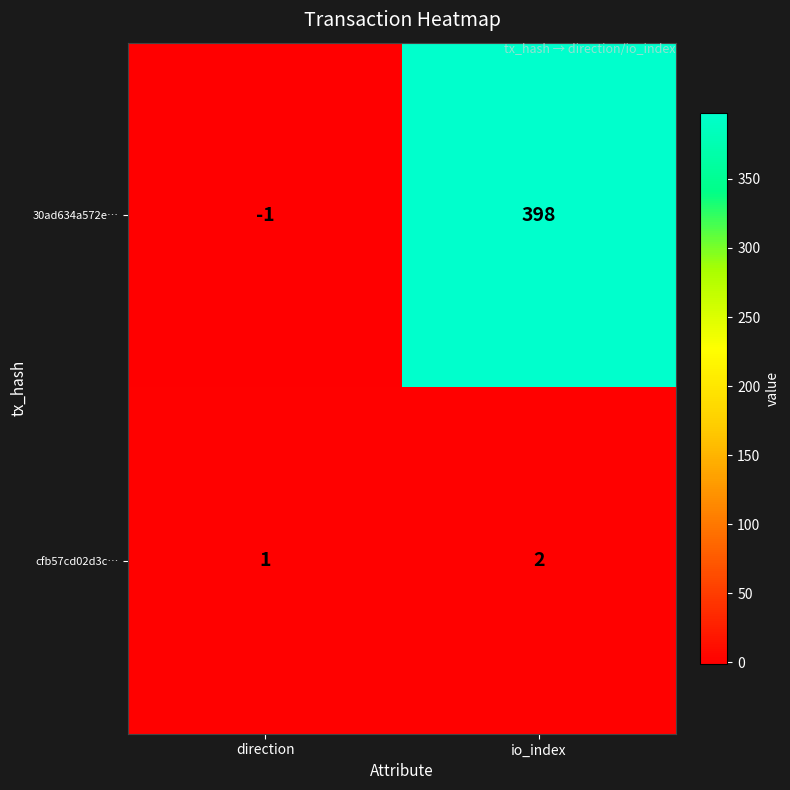

Which label corresponds to the smallest value in the chart?

direction